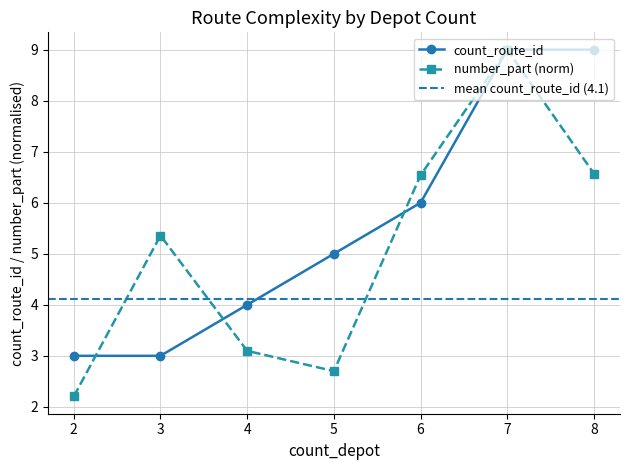

How many interior local peaks does the number_part (norm) series have?

2